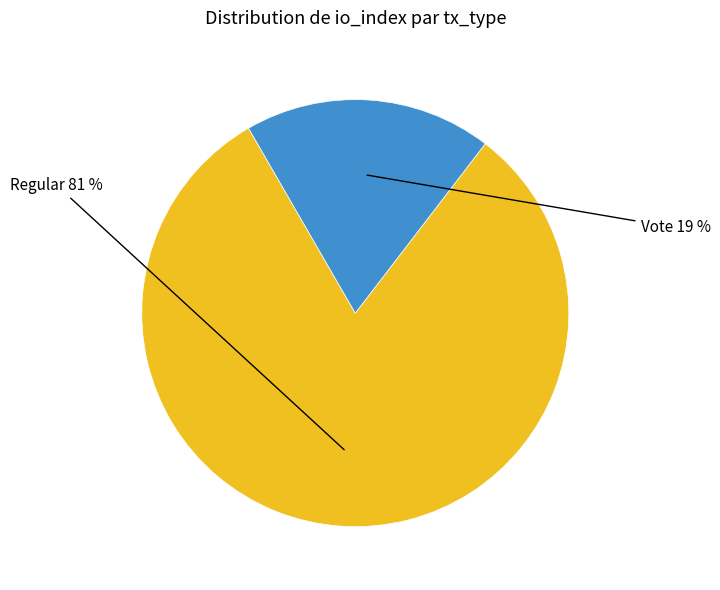

How many slices are in this pie chart?

2